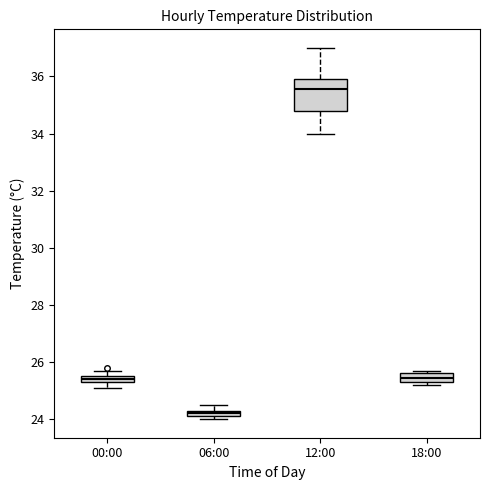

Which box has the lowest median line?

06:00